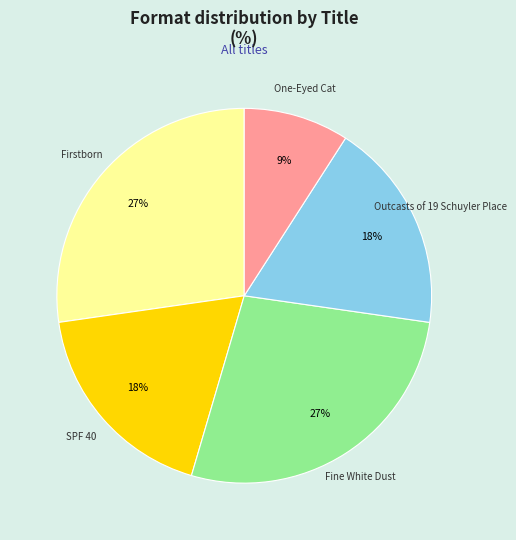

Count the number of slices in the pie.

5